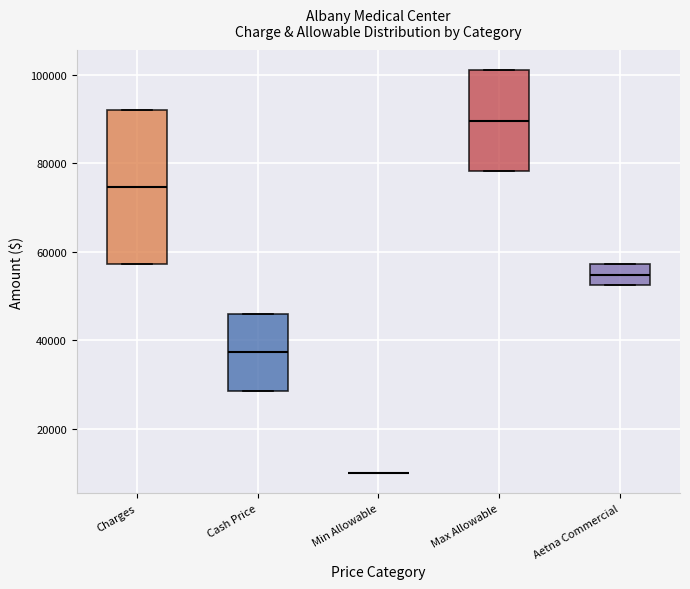

Comparing the boxes themselves (not the whiskers), which one is the tallest?

Charges